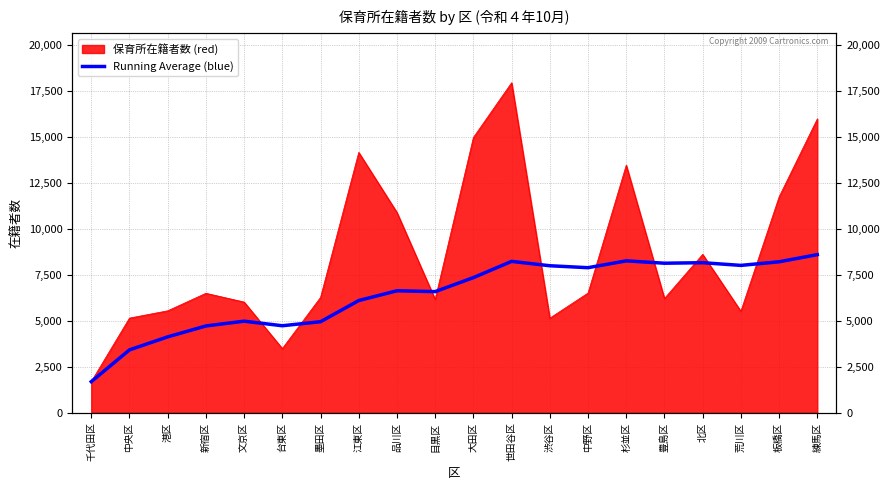

How many data points does each series have?

20